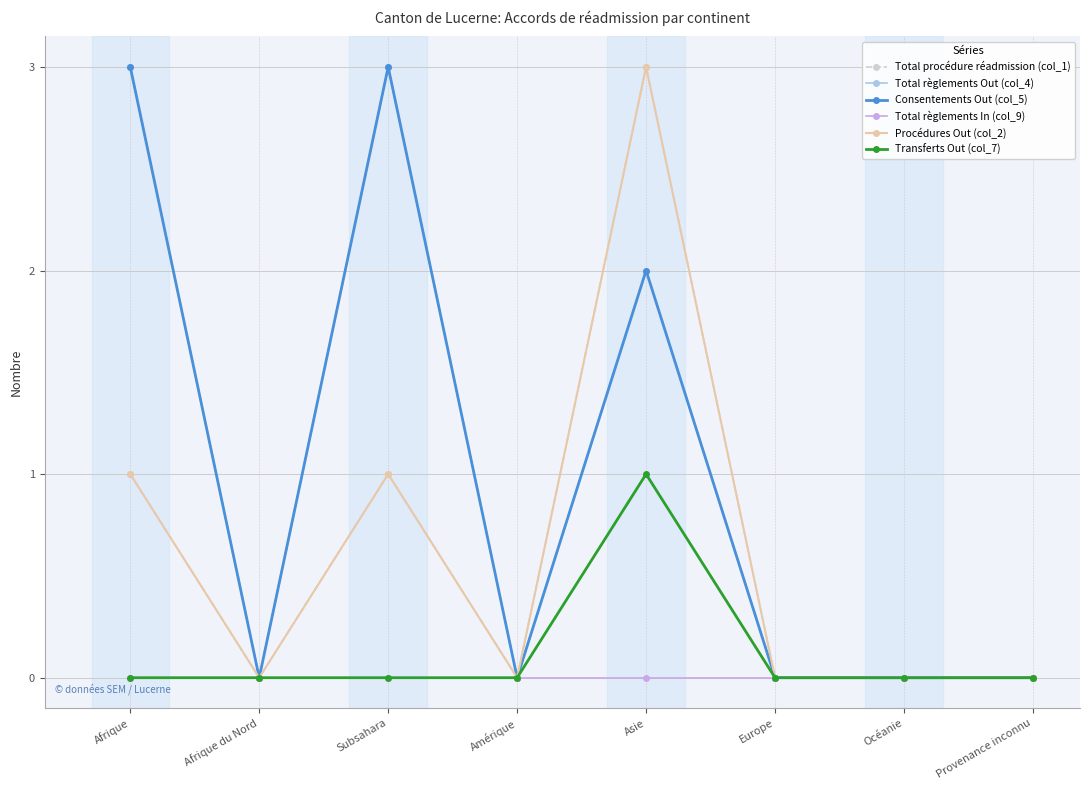

Which series has the largest range (max minus min)?

Total procédure réadmission (col_1)